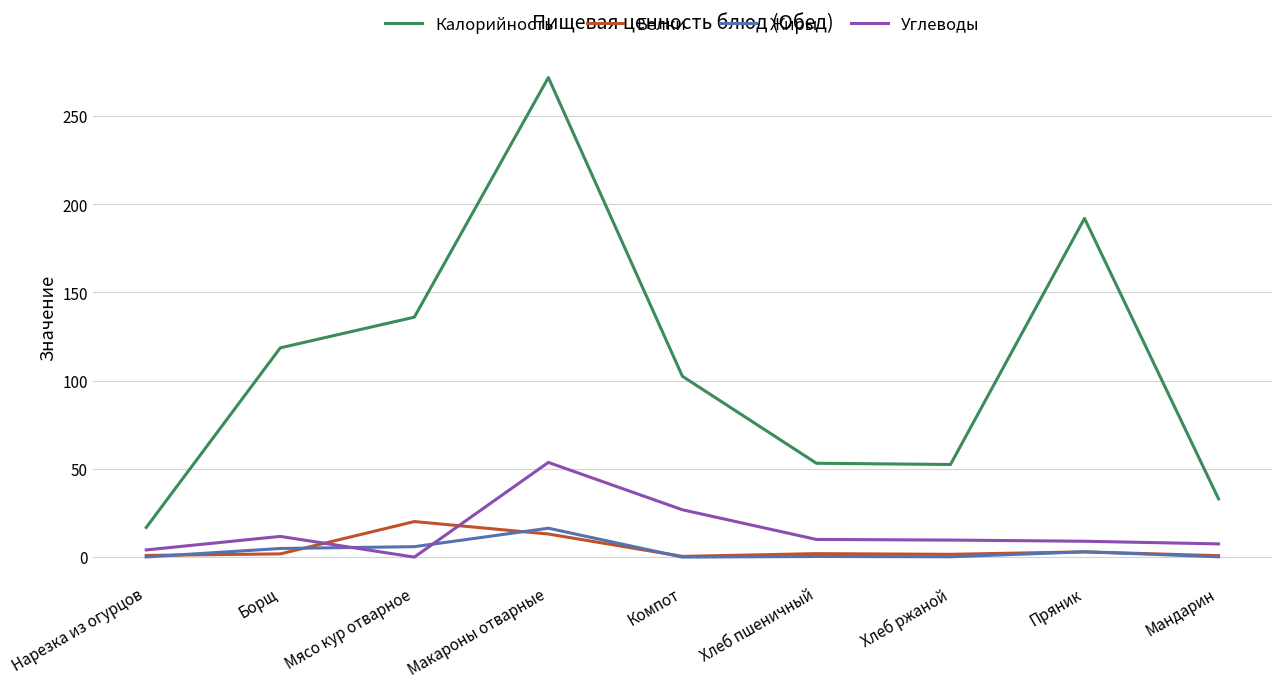

At which category is the sum across all series the highest?

Макароны отварные